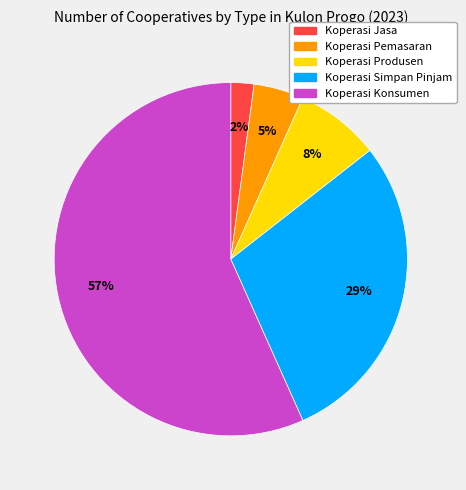

To the nearest percent, what is the combined percentage of Koperasi Konsumen and Koperasi Produsen?

64%